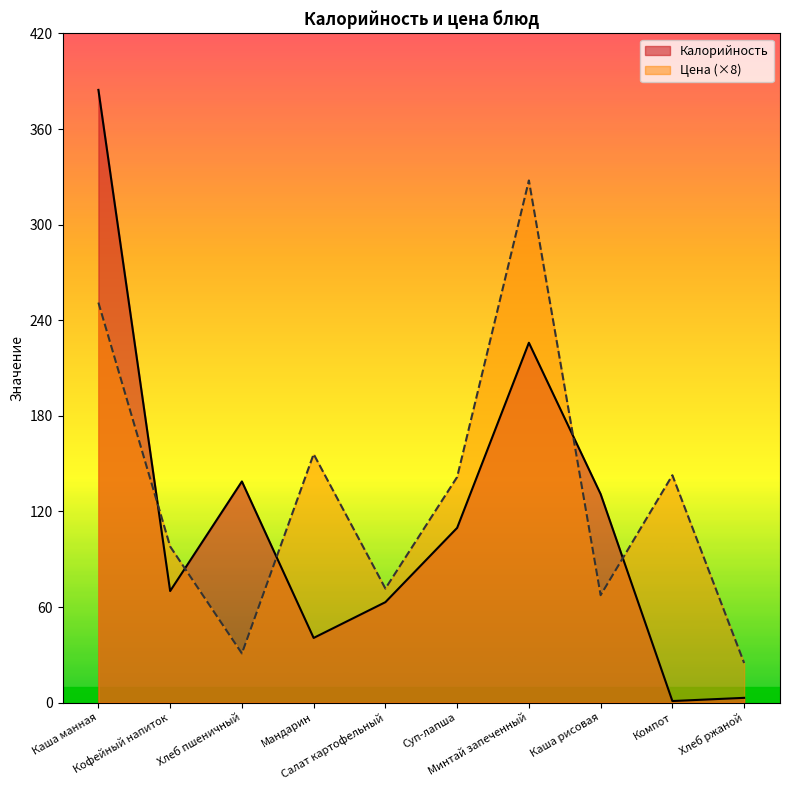

Does the chart display data point markers on the line(s)?

No